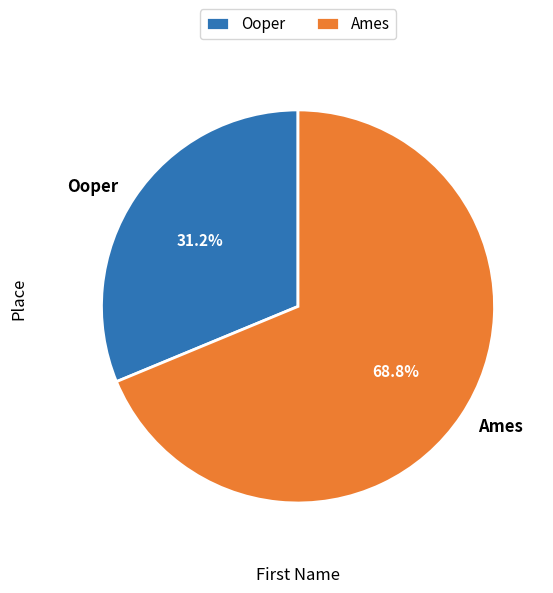

Combined, what portion of the pie is Ooper and Ames?

100.0%